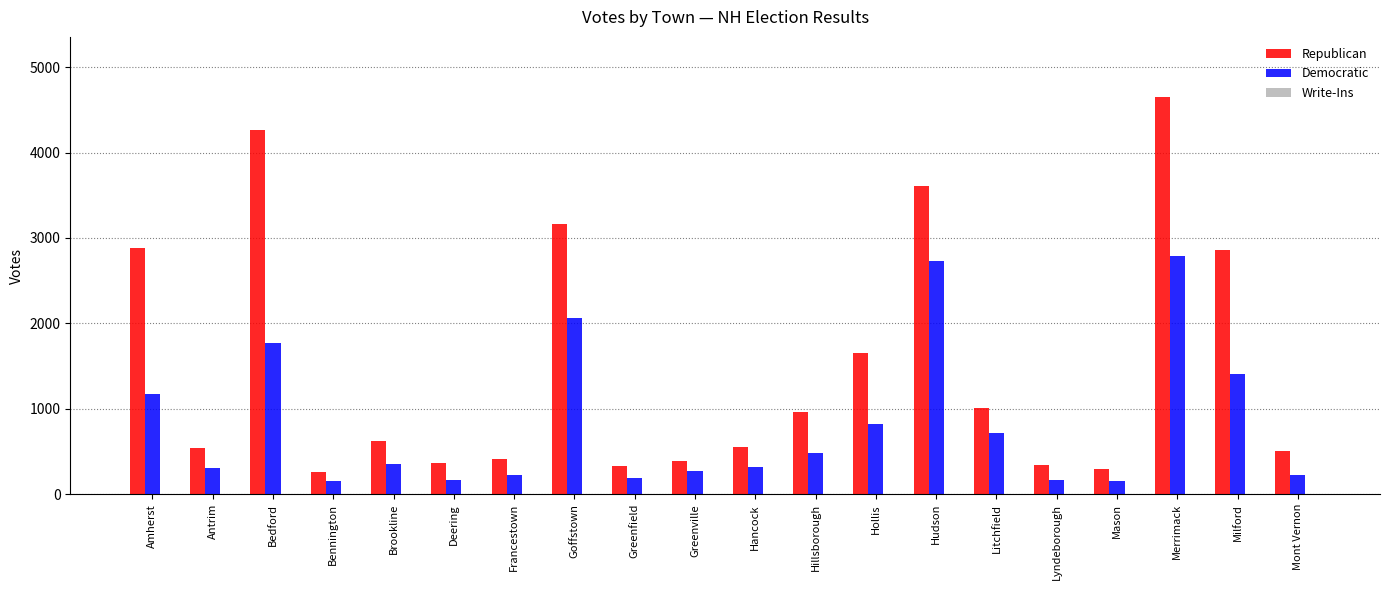

How many groups of bars are there?

20